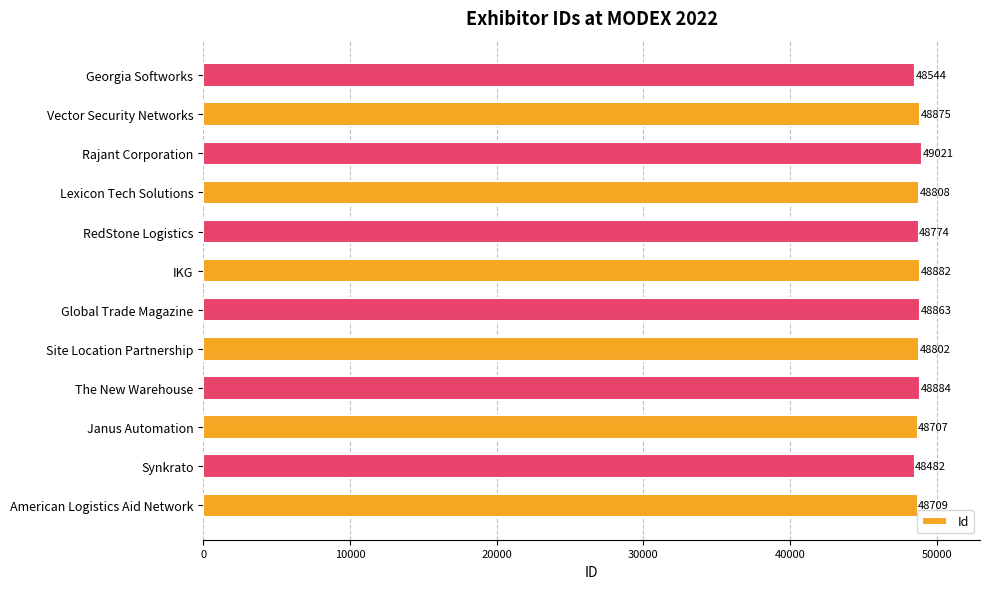

Where is the data nearest to the value 48751?

RedStone Logistics